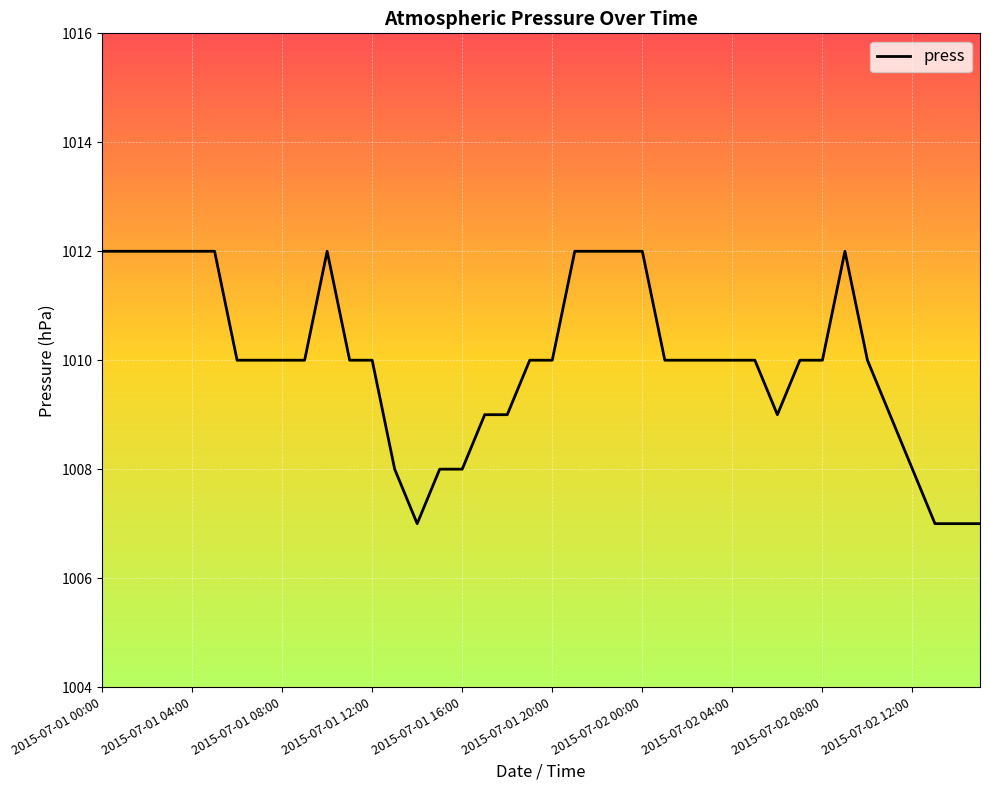

Reading left to right, transcribe all the data shown in this chart.

1012	1012	1012	1012	1012	1012	1010	1010	1010	1010	1012	1010	1010	1008	1007	1008	1008	1009	1009	1010	1010	1012	1012	1012	1012	1010	1010	1010	1010	1010	1009	1010	1010	1012	1010	1009	1008	1007	1007	1007